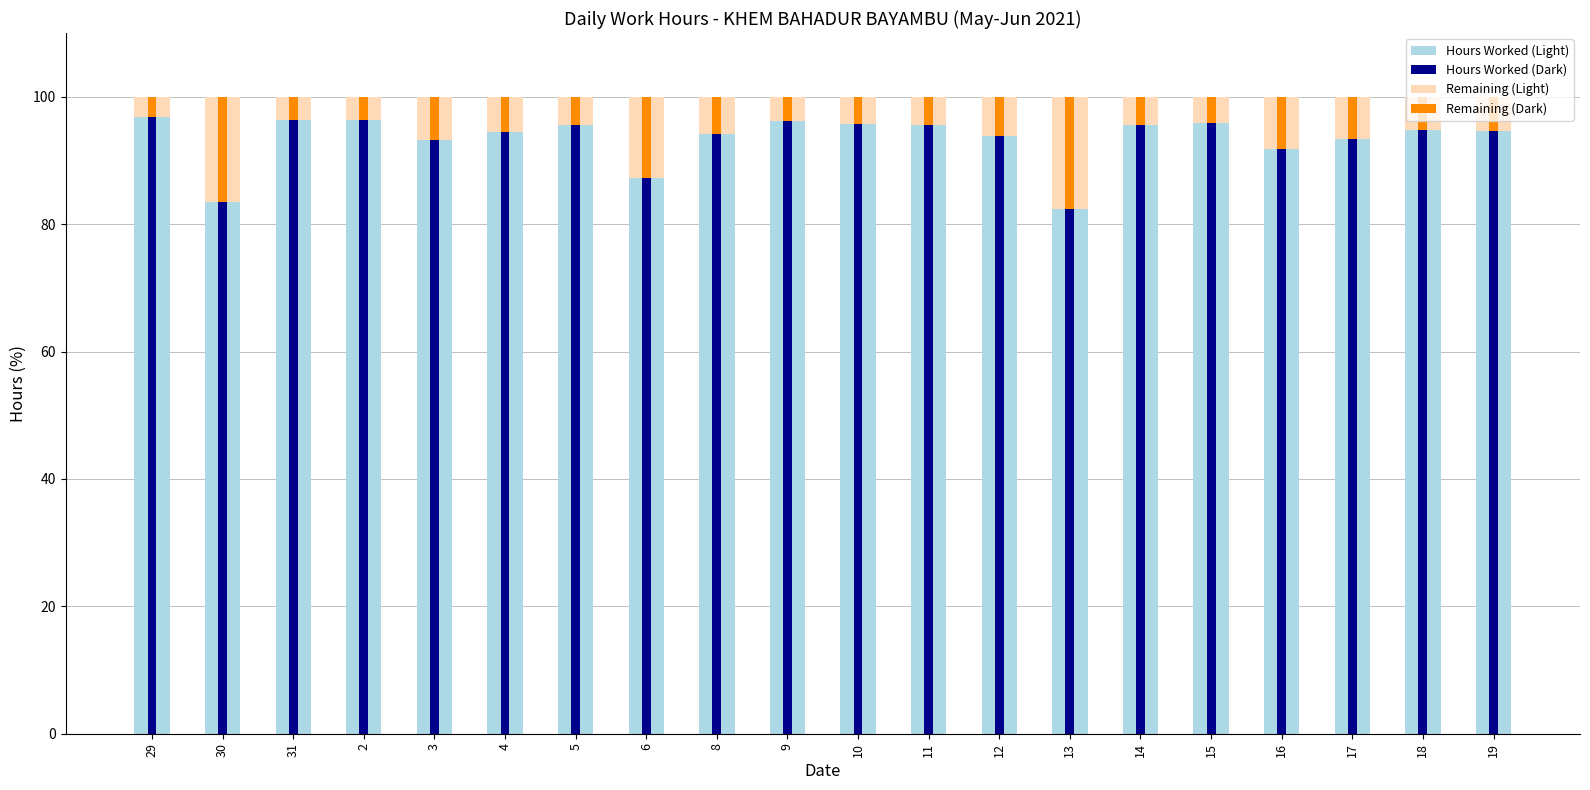

The value of Hours Worked (Dark) at 29 is 145.8. True or false?

False